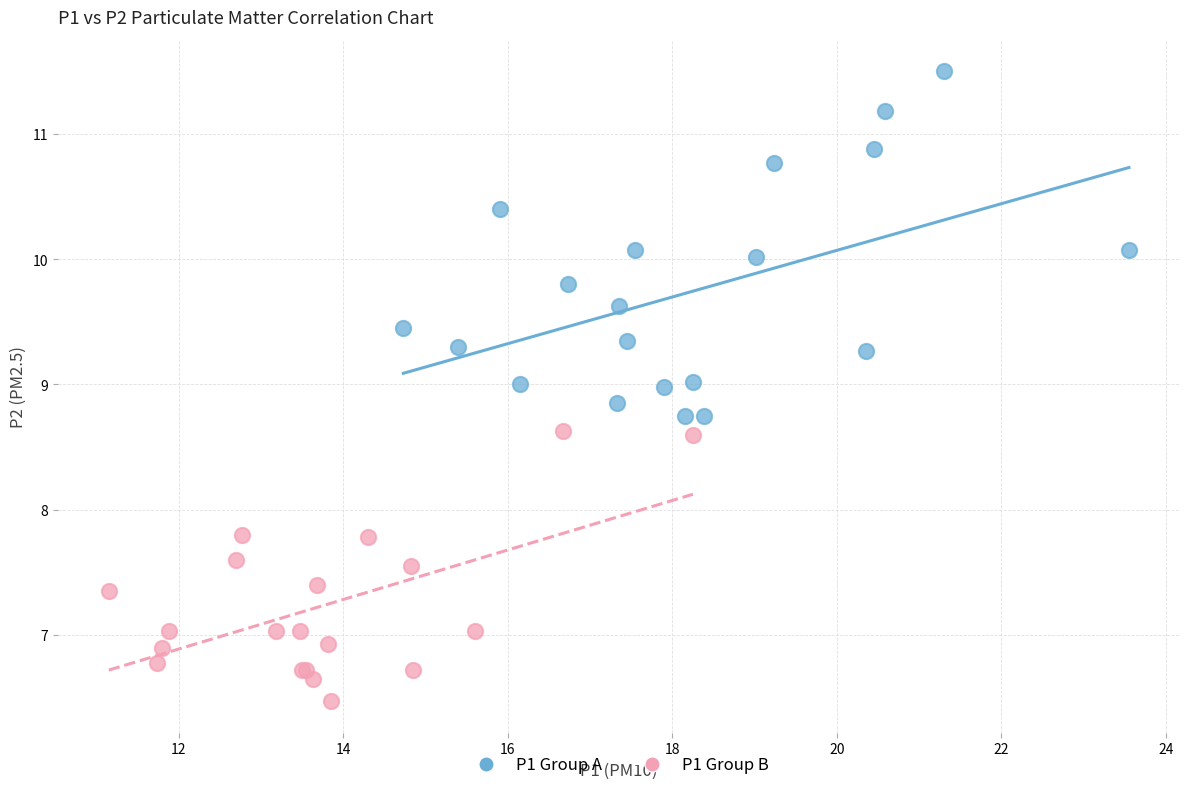

Which series contains the lowest Y value?

P1 Group B